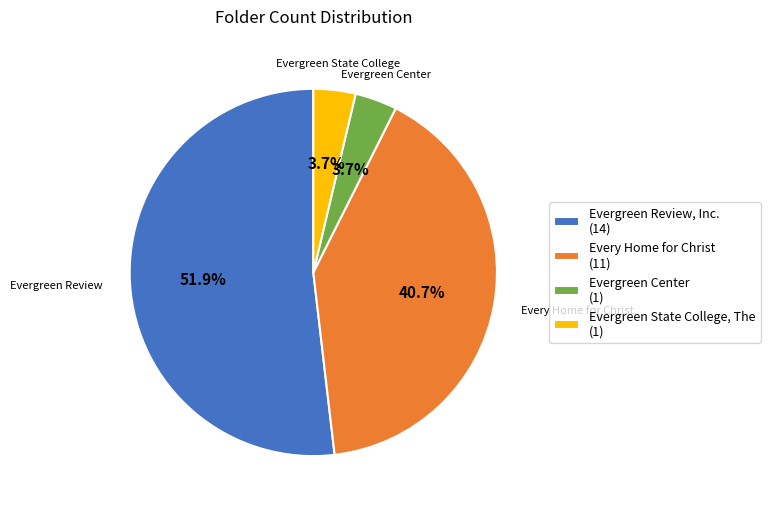

What is the largest slice in the pie chart?

Evergreen Review, Inc.